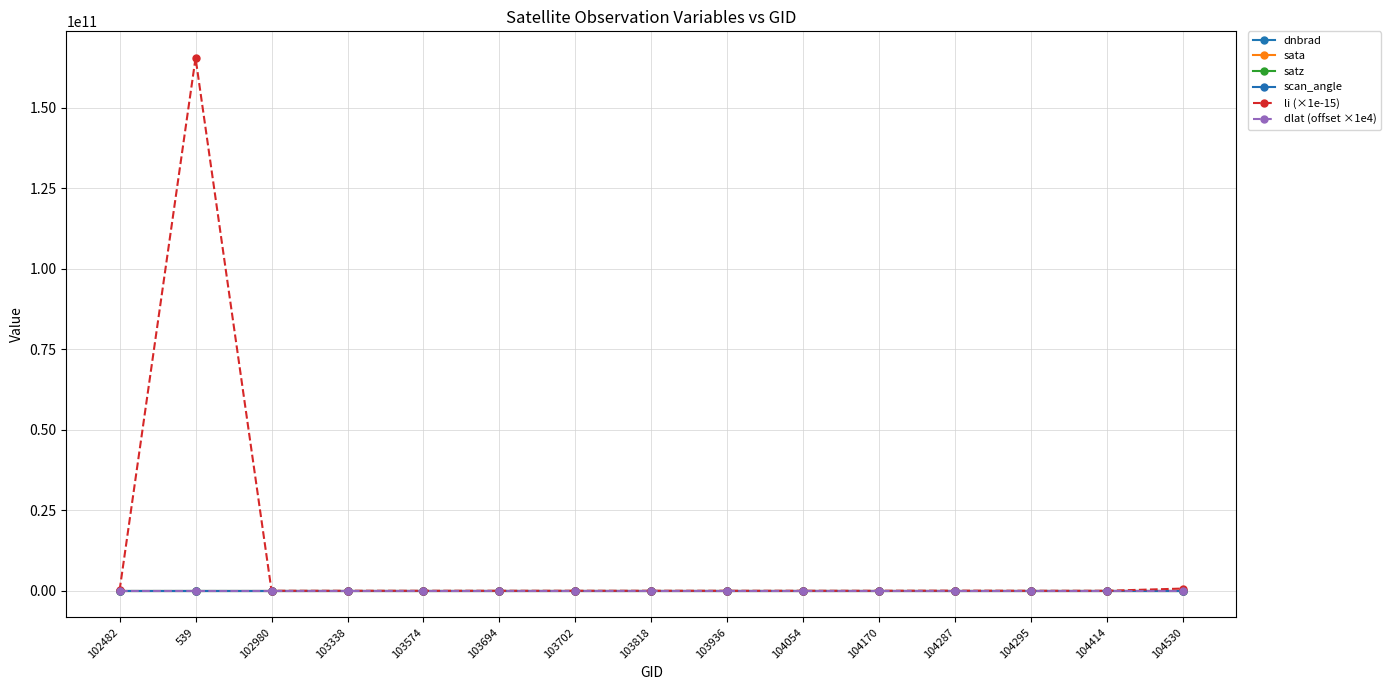

What is the total value across all series at 103818?

24.7